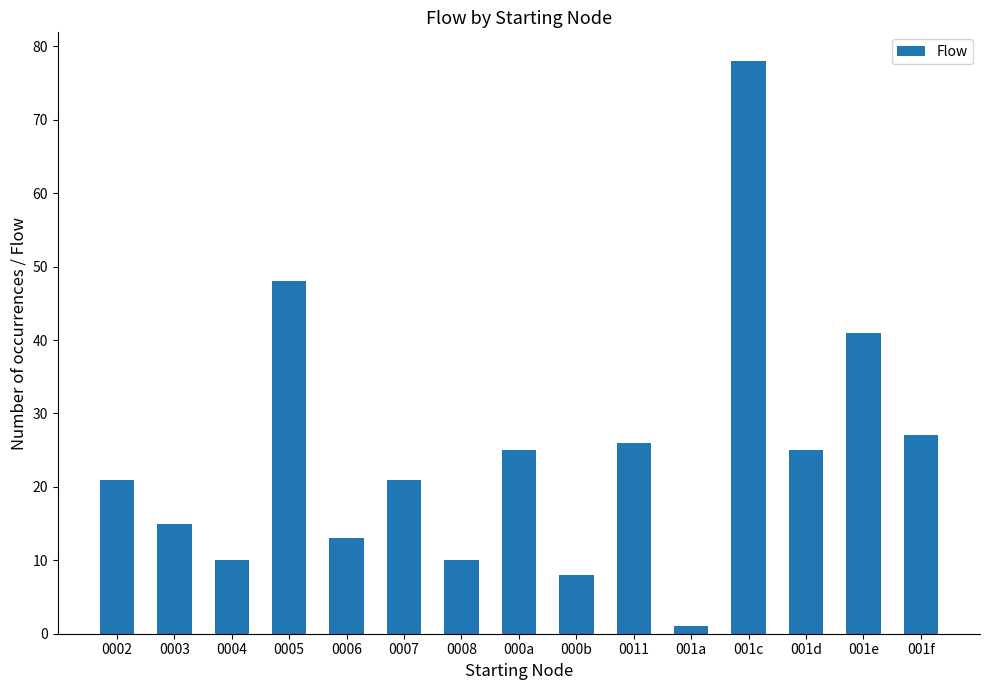

How many categories are shown in the chart?

15